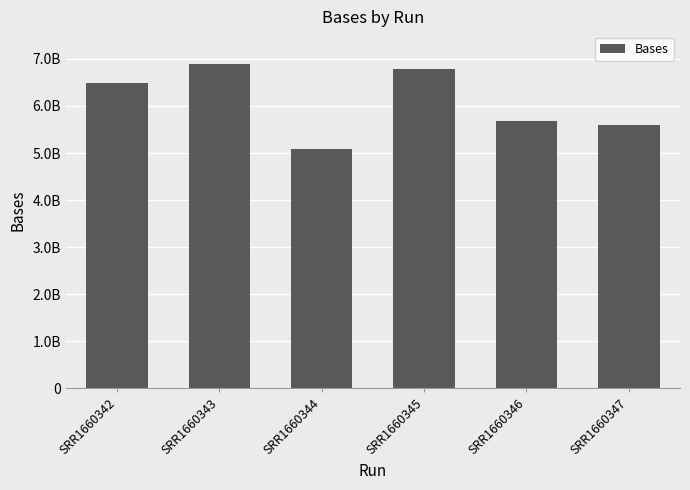

Reading left to right, what are all the values shown in this chart?

SRR1660342=6487200200	SRR1660343=6897062200	SRR1660344=5092778800	SRR1660345=6793800000	SRR1660346=5690528800	SRR1660347=5596242200